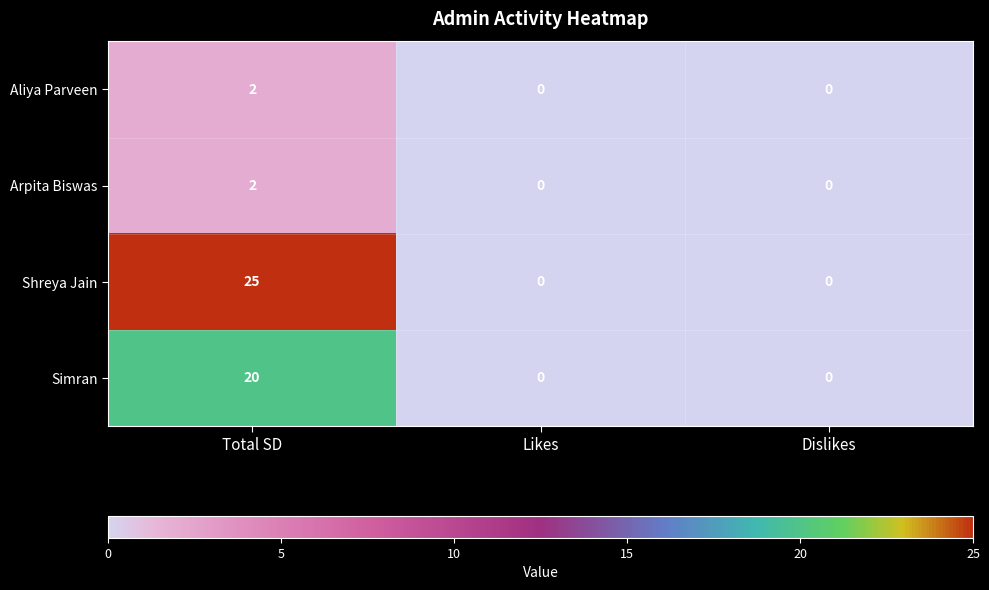

Which series has the largest total across all categories?

Shreya Jain